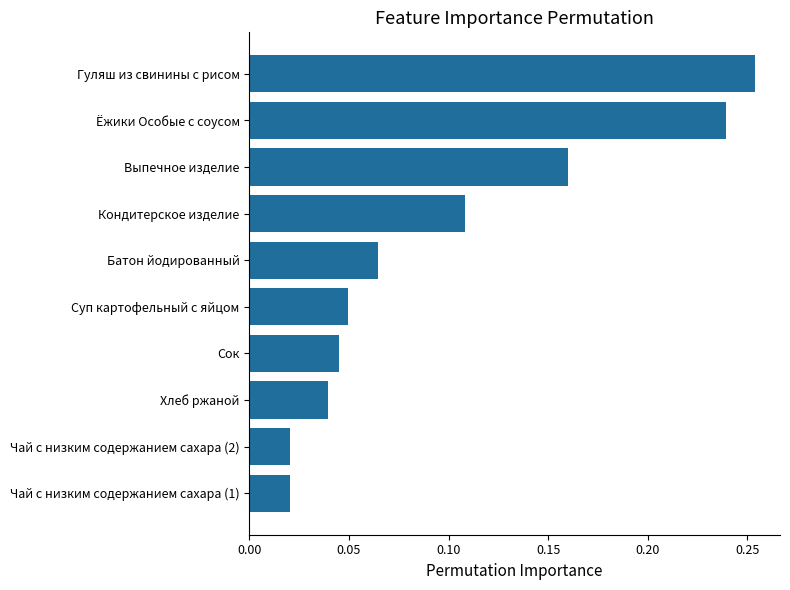

Does the chart contain any negative values?

No